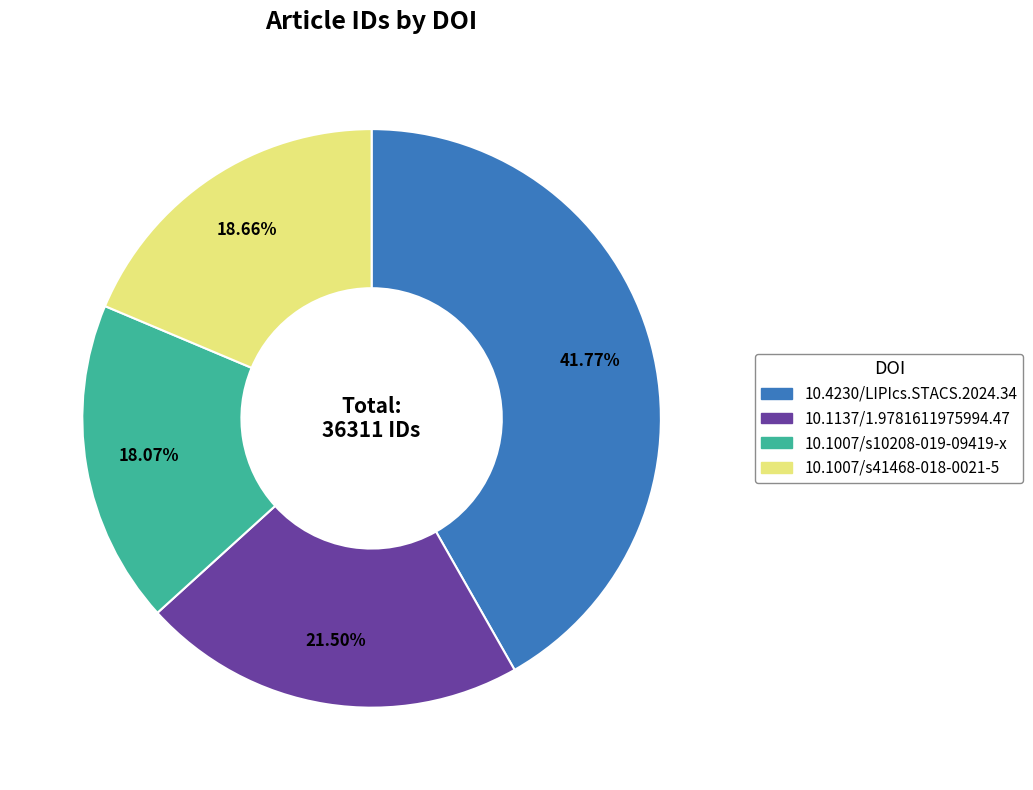

What is the ratio of the value at 10.1007/s10208-019-09419-x to the value at 10.1007/s41468-018-0021-5?

1.0